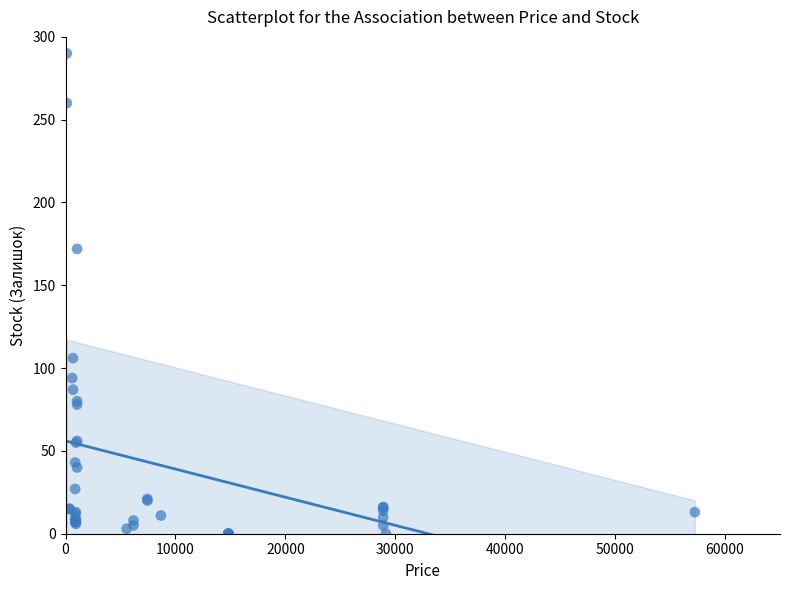

What Y value in the scatter plot is closest to 145?

172